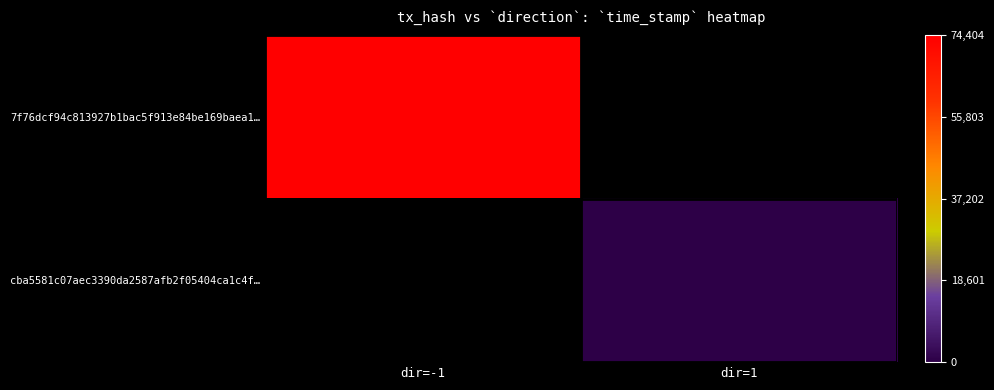

At which category does the chart reach its peak across all series?

dir=-1